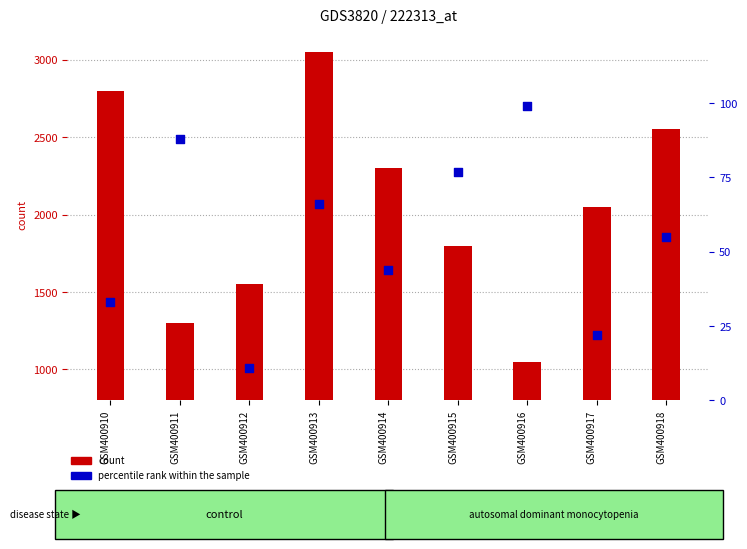

Which series has the largest Y range (max minus min)?

count